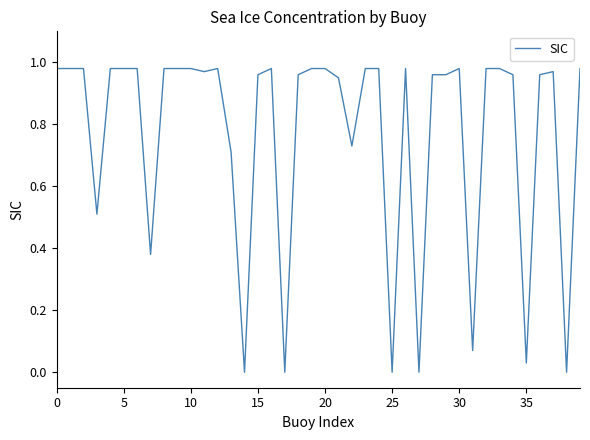

Is this an area chart (filled region under the line)?

No